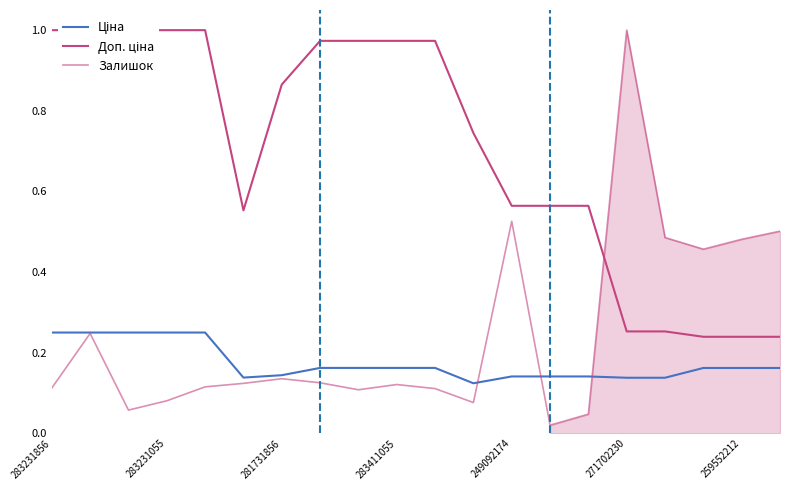

What is the value of the Залишок point at the 16th from the left?

1.0